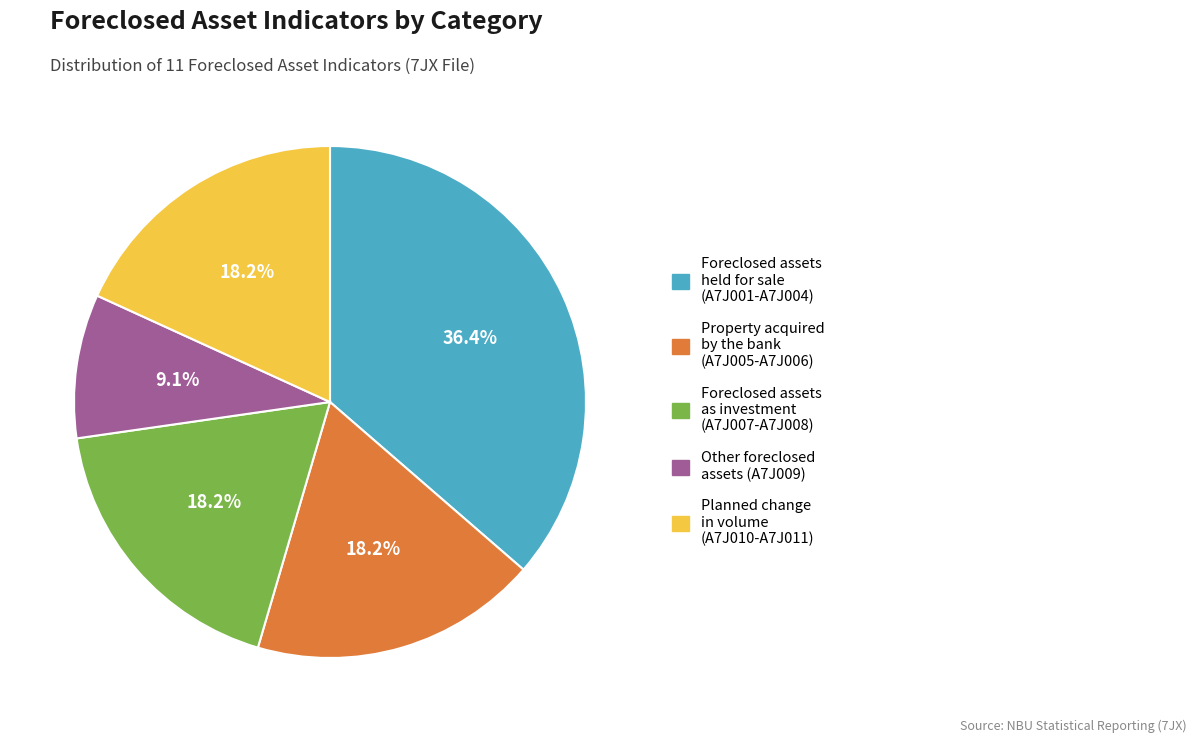

How many slices are in this pie chart?

5